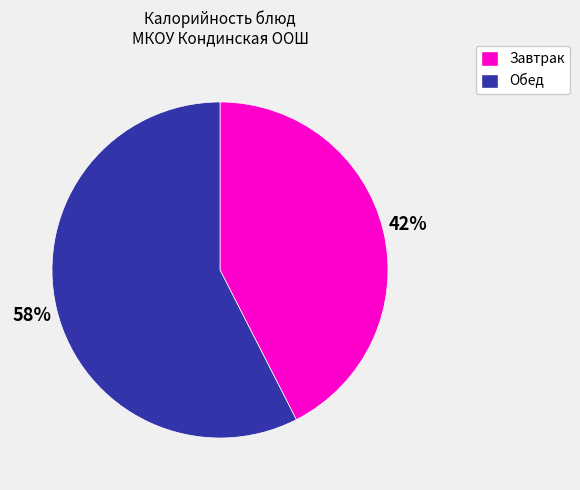

Count the number of slices in the pie.

2